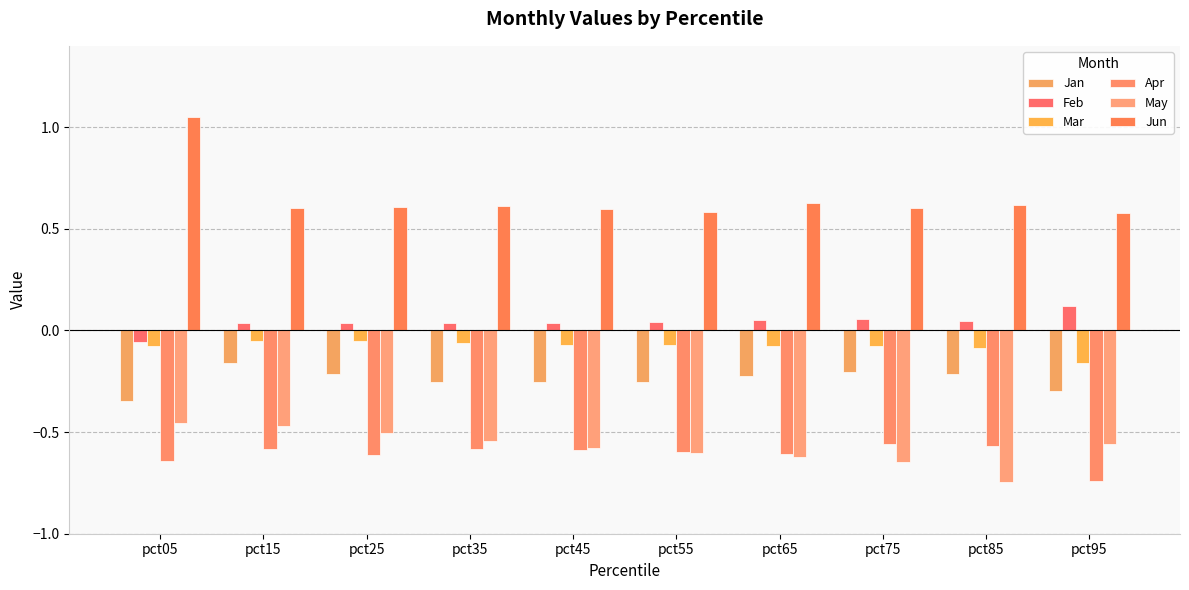

How many groups of bars are there?

10